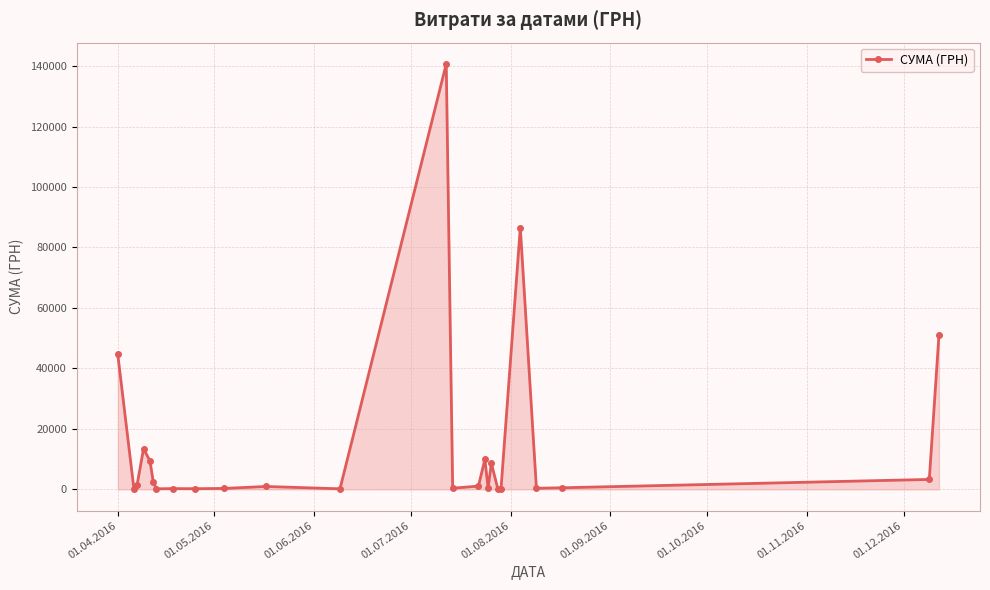

What is the maximum value shown in the chart?

140706.2